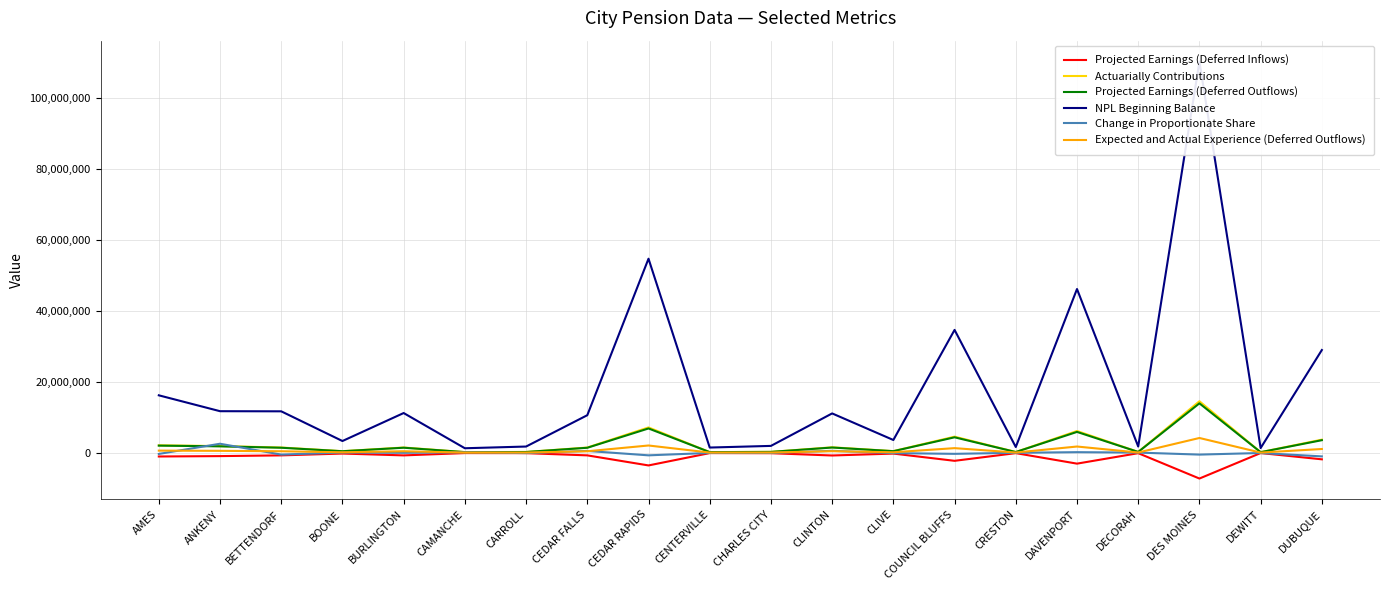

How many data points does each series have?

20